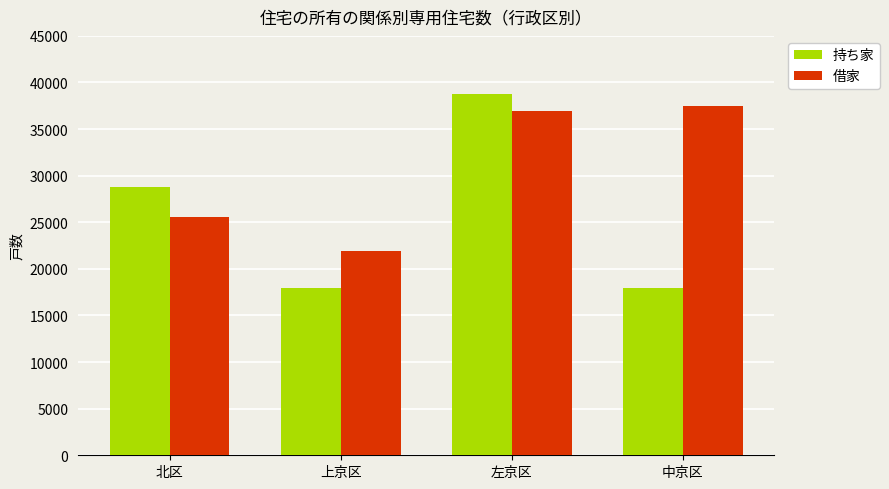

What is the highest value of the 持ち家 series?

38720